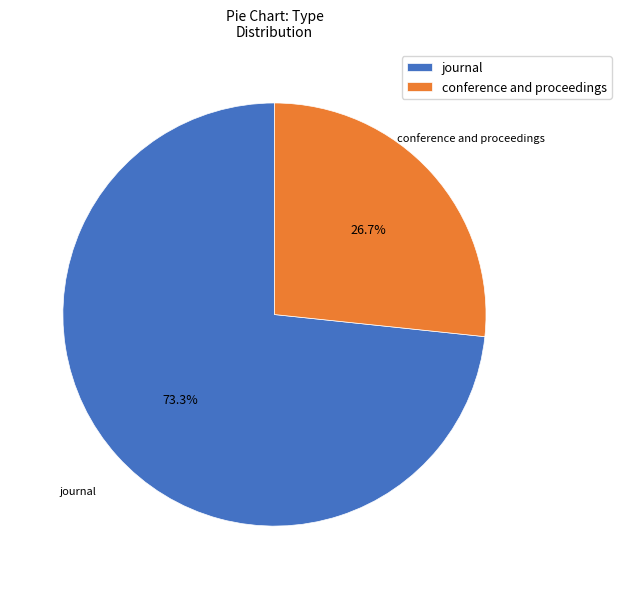

To the nearest percent, what is the difference between the largest and smallest slice percentages?

47%